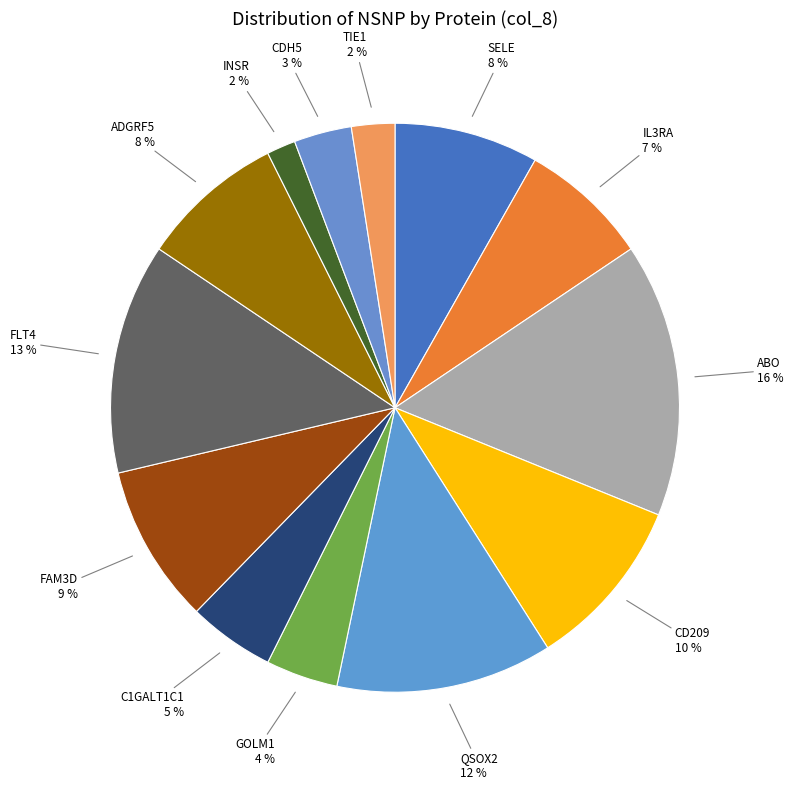

Approximately how many times larger is the value at QSOX2 compared to FLT4?

0.9